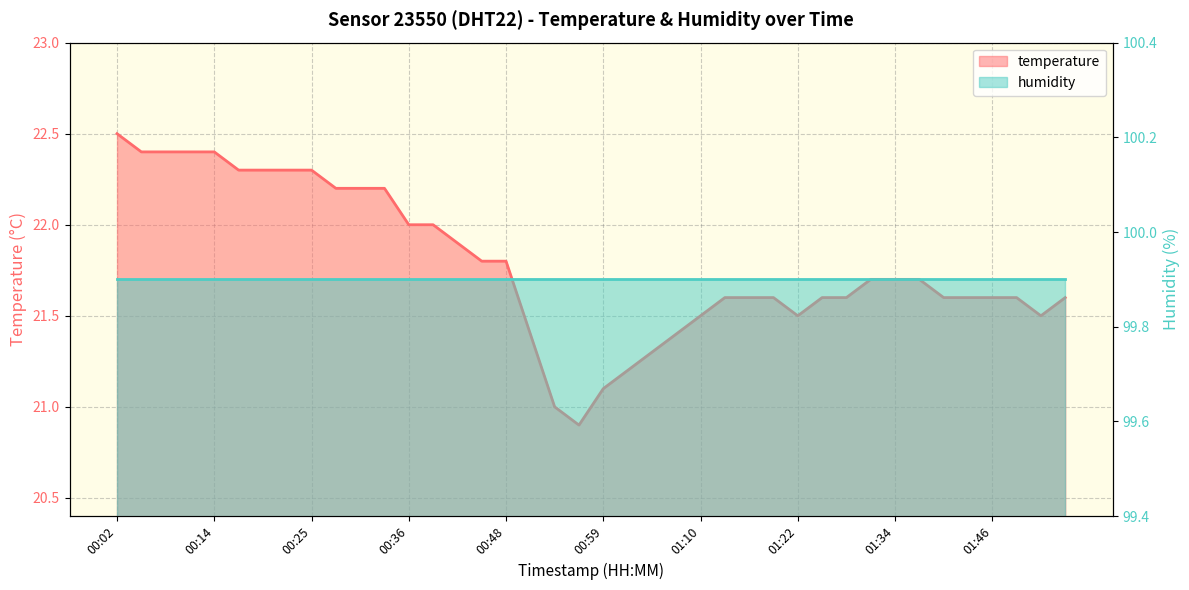

What is the sum of all values?

871.3